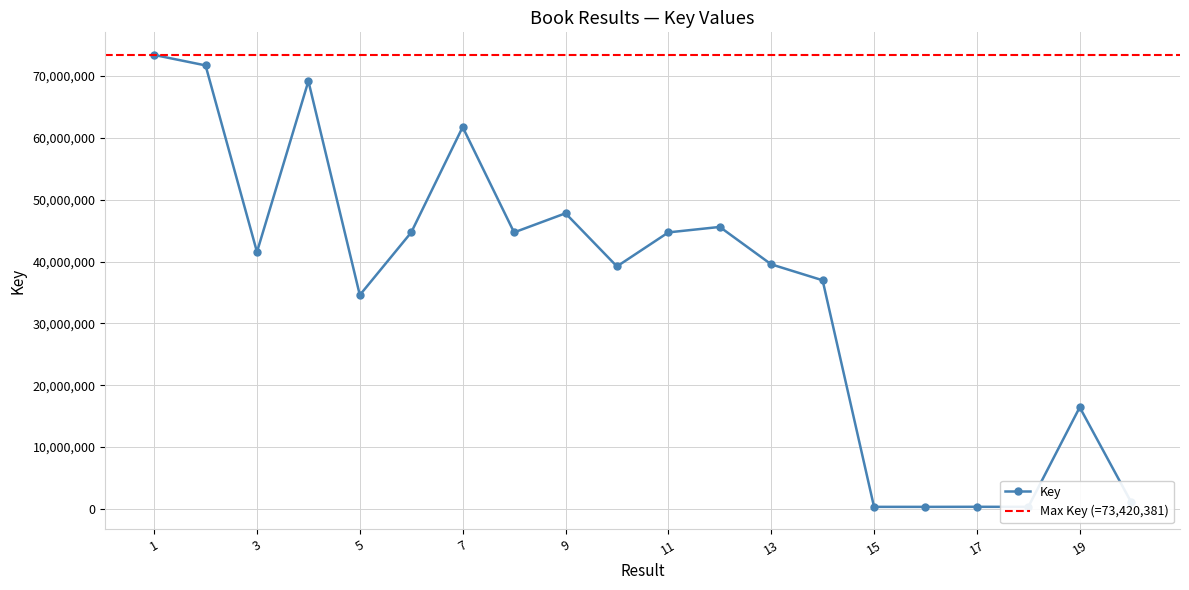

List the labels in order of value, largest first.

1, 2, 4, 7, 9, 12, 8, 11, 6, 3, 13, 10, 14, 5, 19, 20, 17, 15, 18, 16